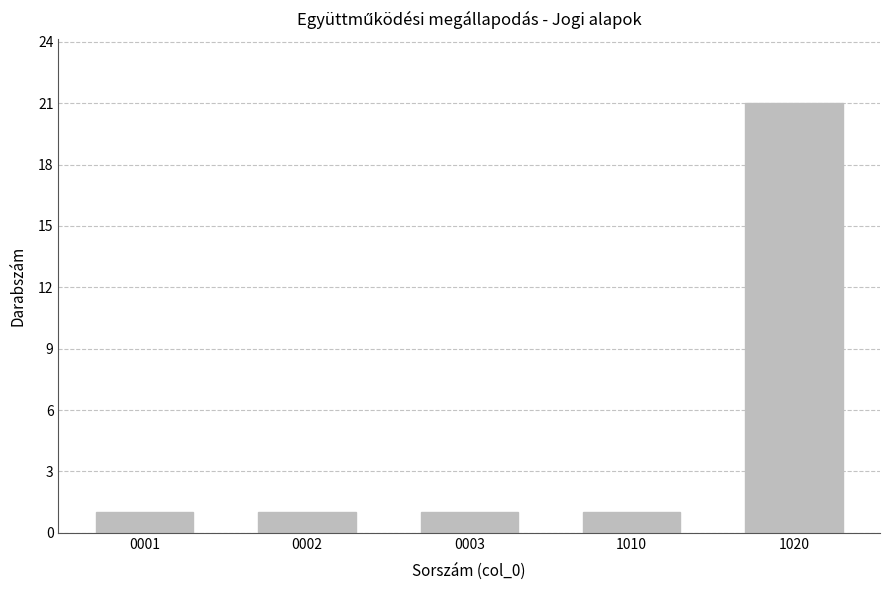

What is the value of the 3rd bar from the left?

1